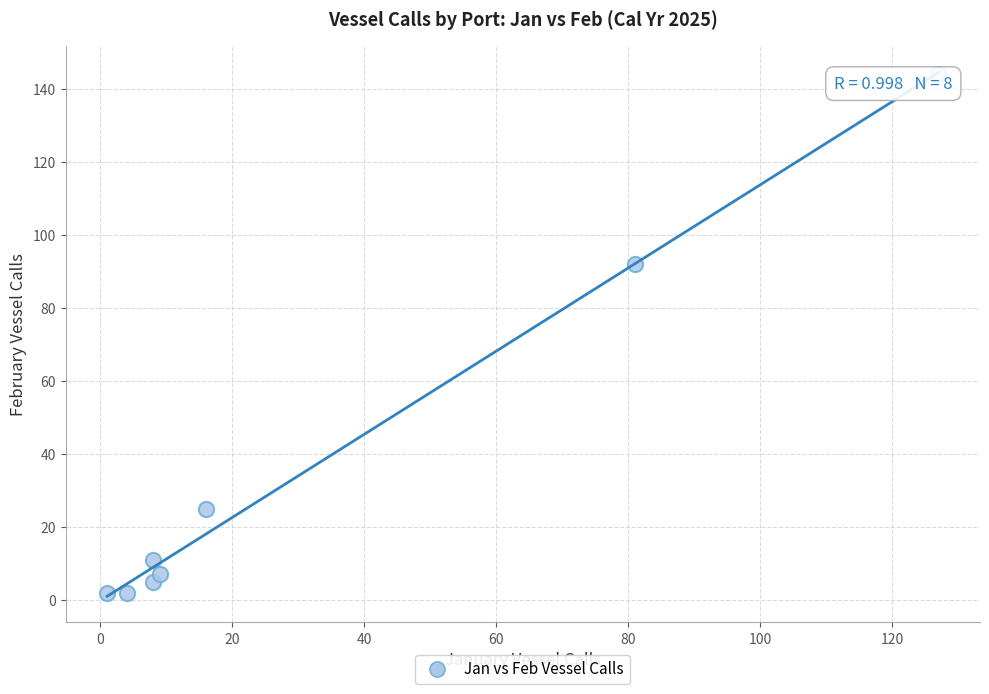

What is the range of X values (max minus min)?

126